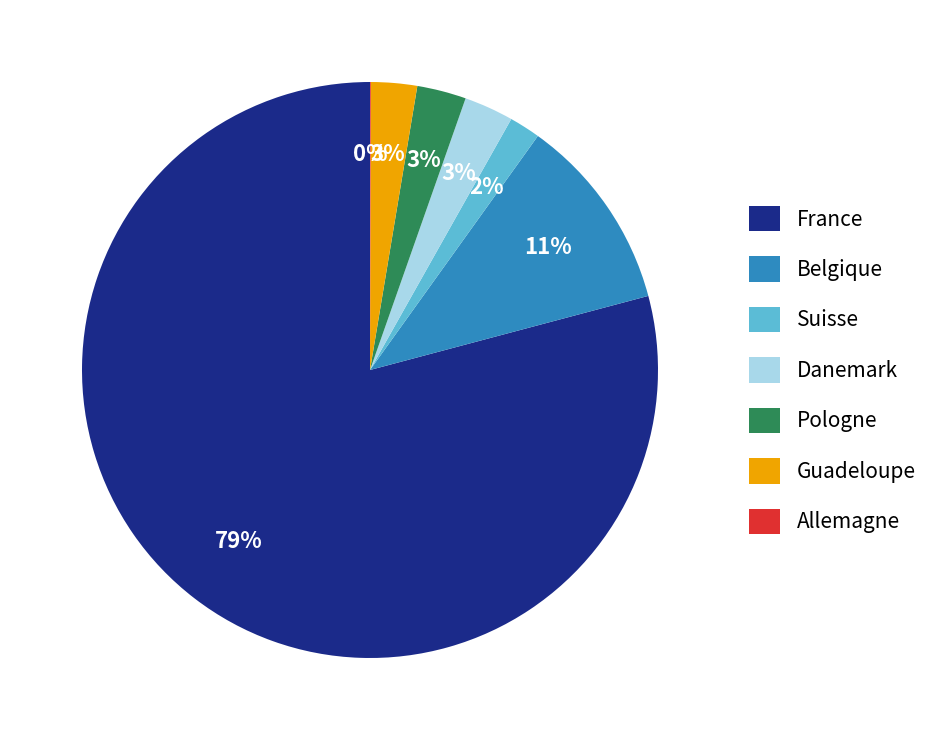

Between Guadeloupe and Suisse, which is larger?

Guadeloupe